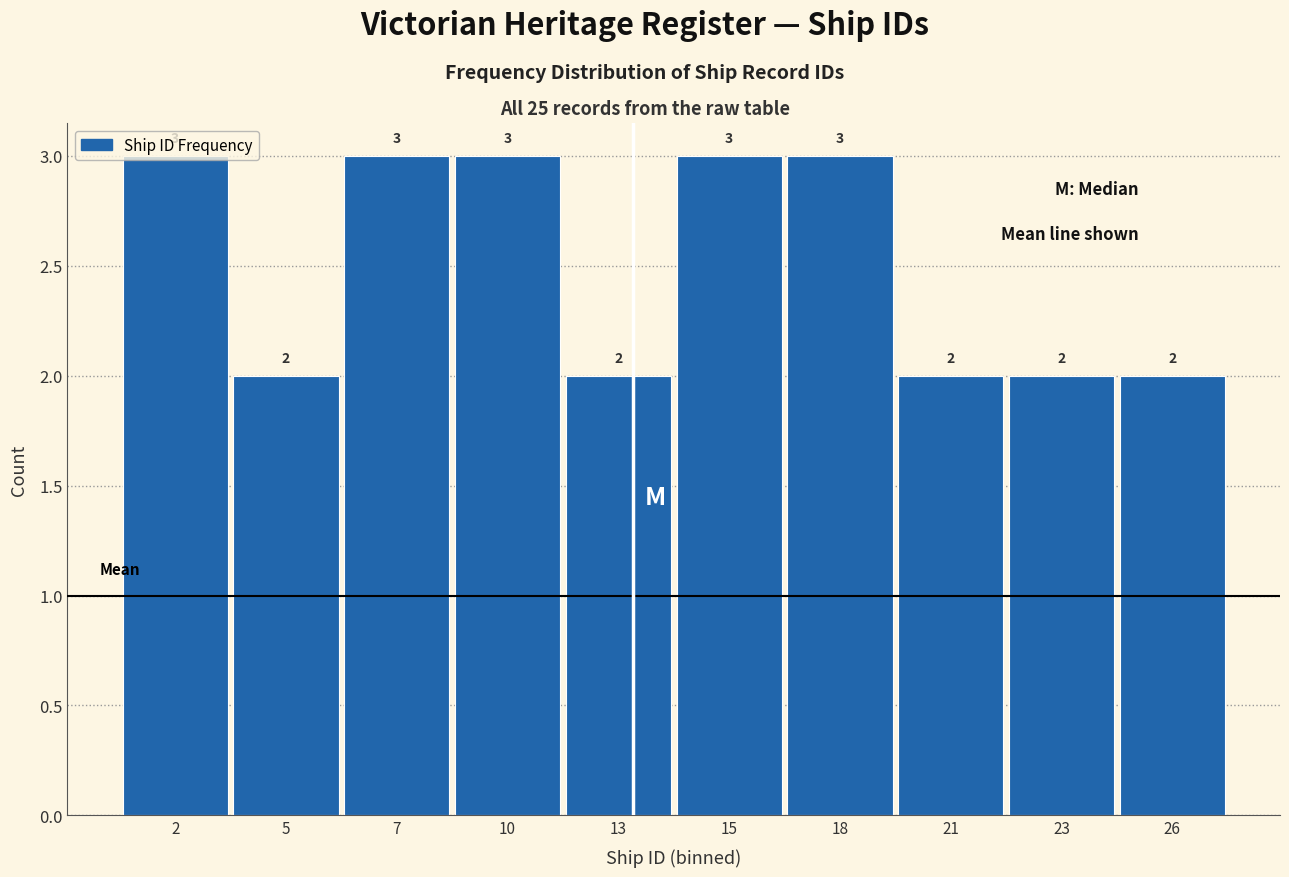

What is the value of the 3rd bar from the left?

3